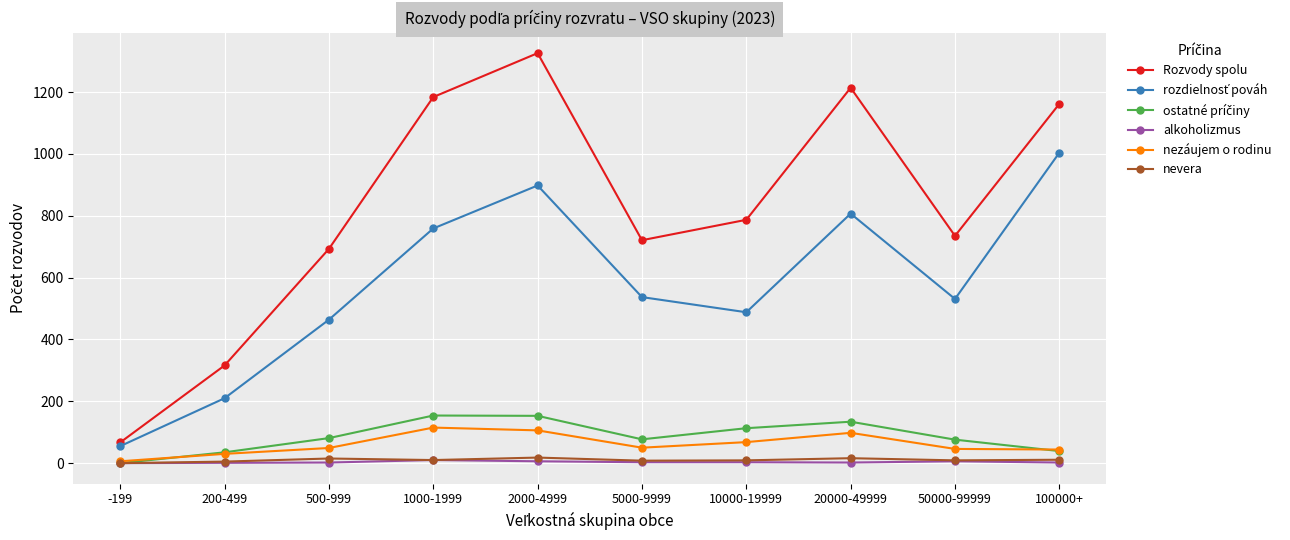

True or false: nezáujem o rodinu has more than 2 interior local peaks.

False